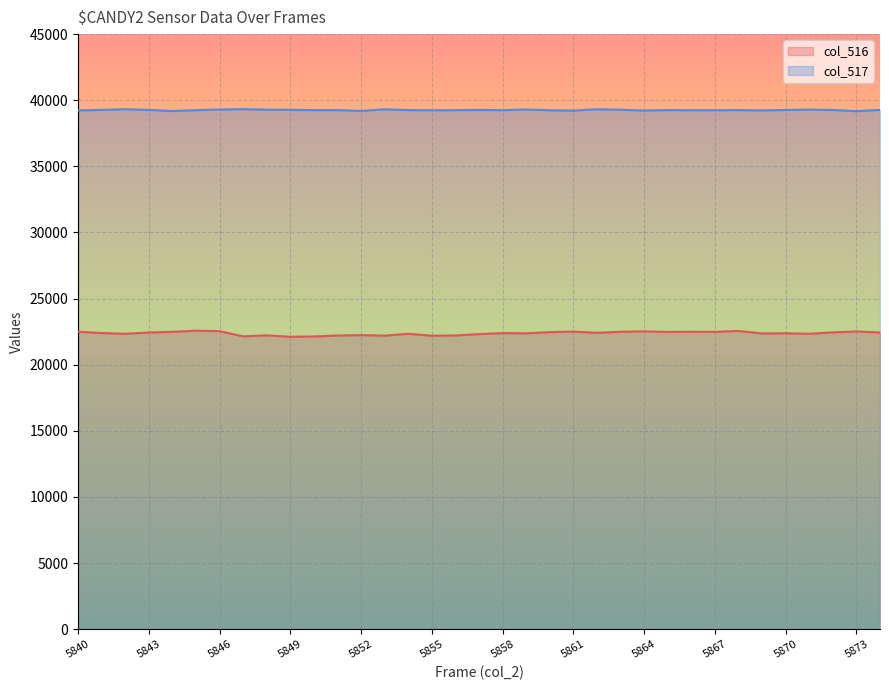

What are all the series names shown in the legend?

col_516, col_517